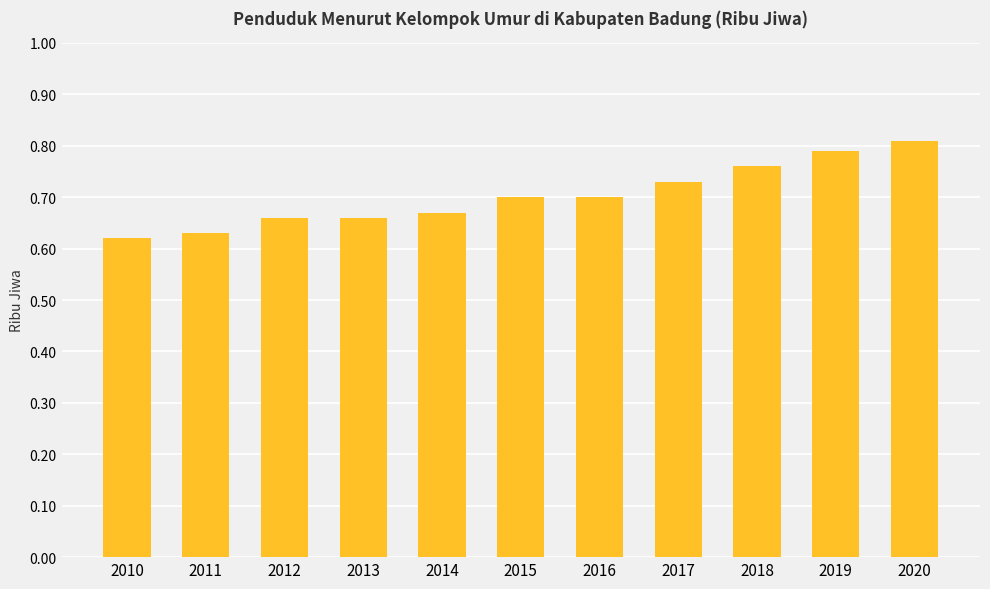

What is the sum of the values at 2010 and 2014?

1.3